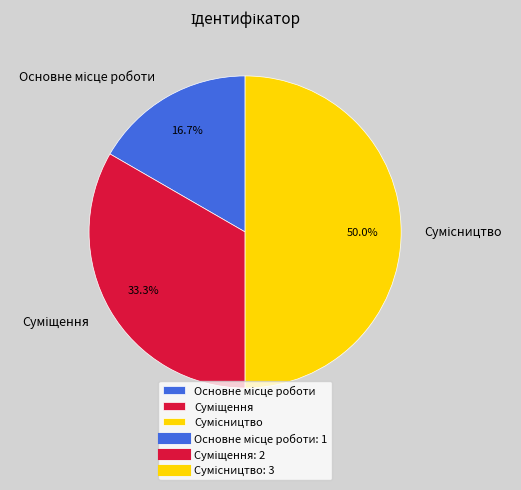

What is the change in value from Основне місце роботи to Сумісництво?

+2